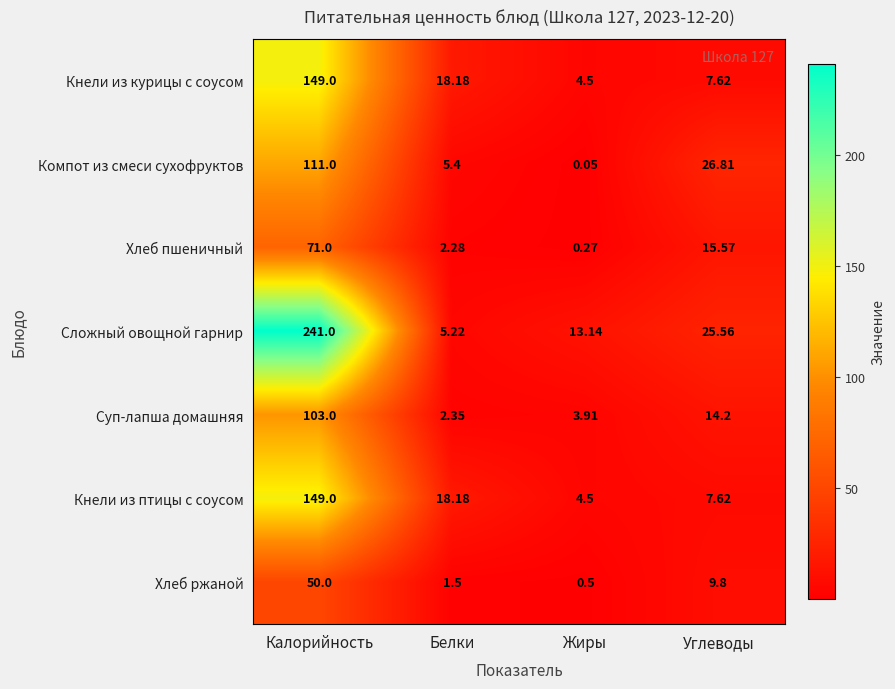

Rank the categories by Кнели из курицы с соусом value from highest to lowest.

Калорийность, Белки, Углеводы, Жиры